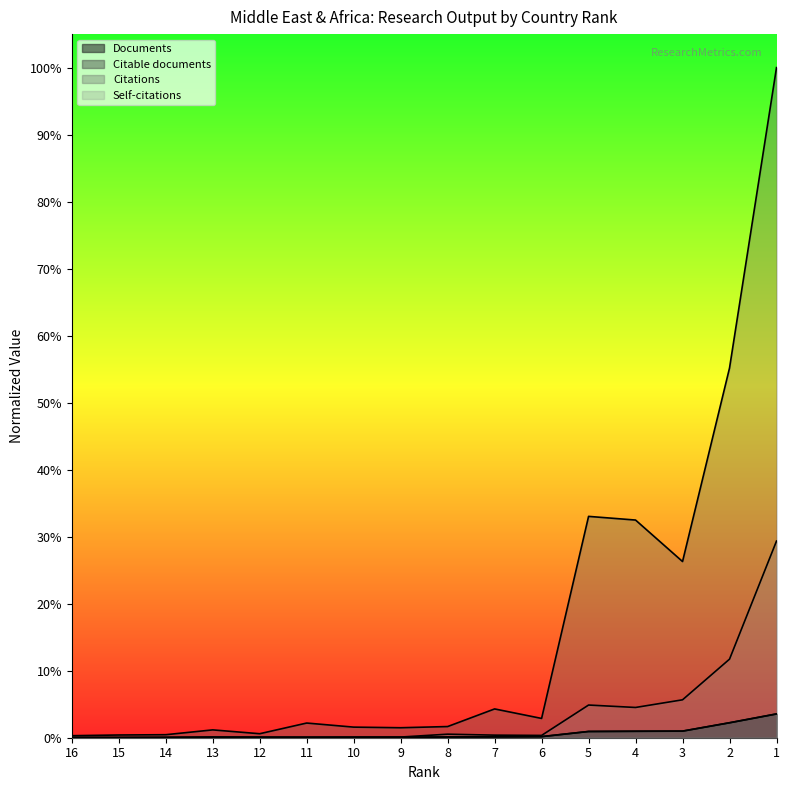

Rank the categories by Citations value from highest to lowest.

1, 2, 5, 4, 3, 7, 6, 11, 8, 10, 9, 13, 12, 14, 15, 16